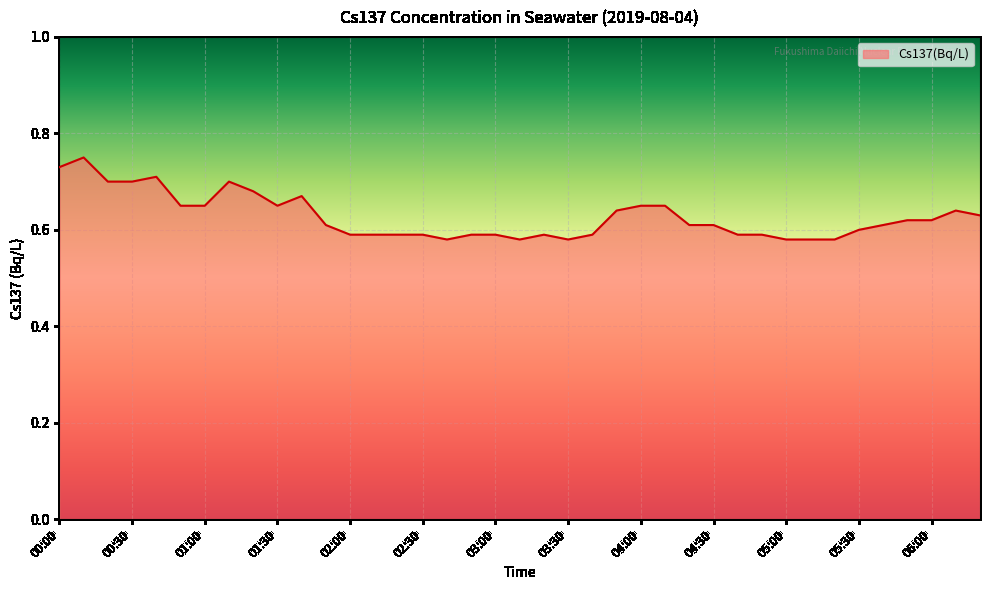

What is the difference between the maximum and minimum values?

0.2